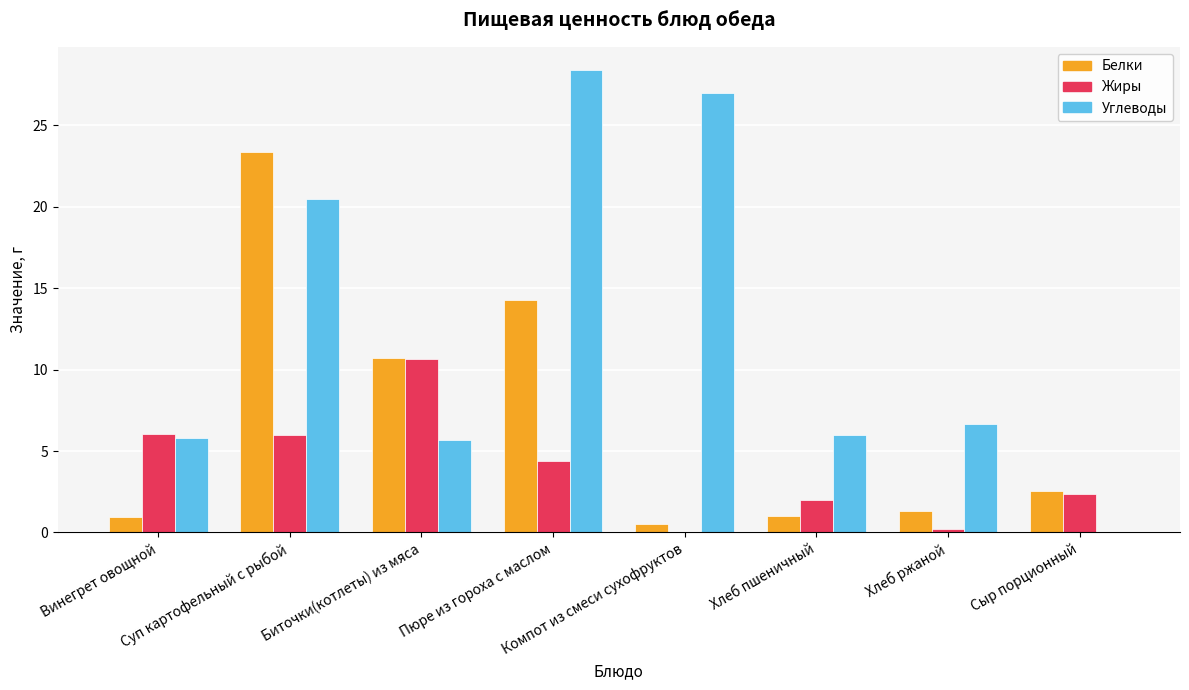

What is the maximum value for Углеводы?

28.4